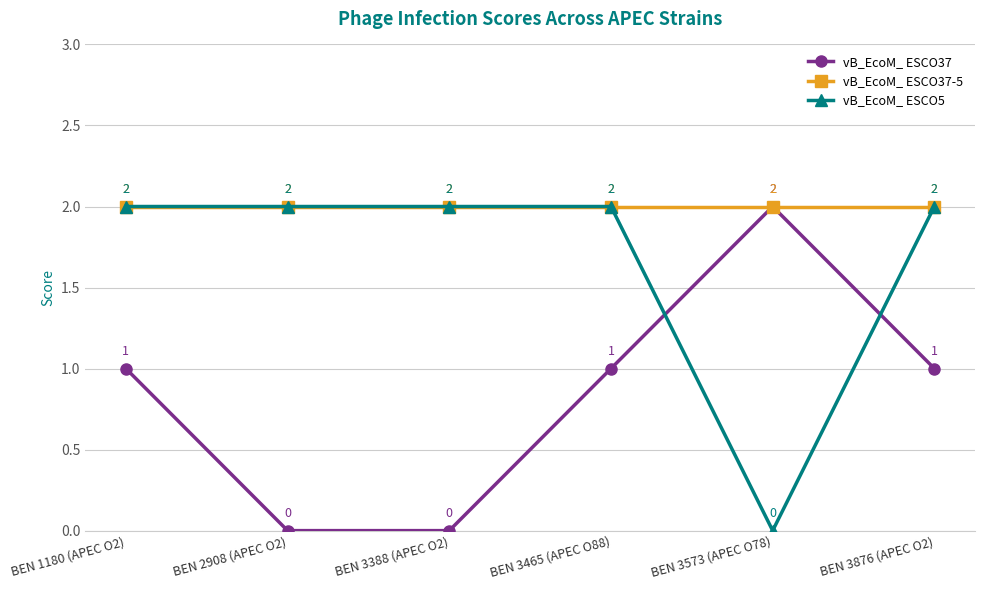

Which series has the largest total across all categories?

vB_EcoM_ ESCO37-5